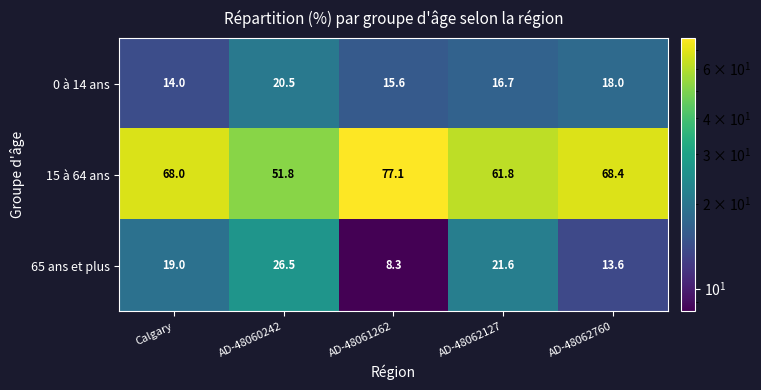

Where does the 0 à 14 ans series first go above 16?

AD-48060242